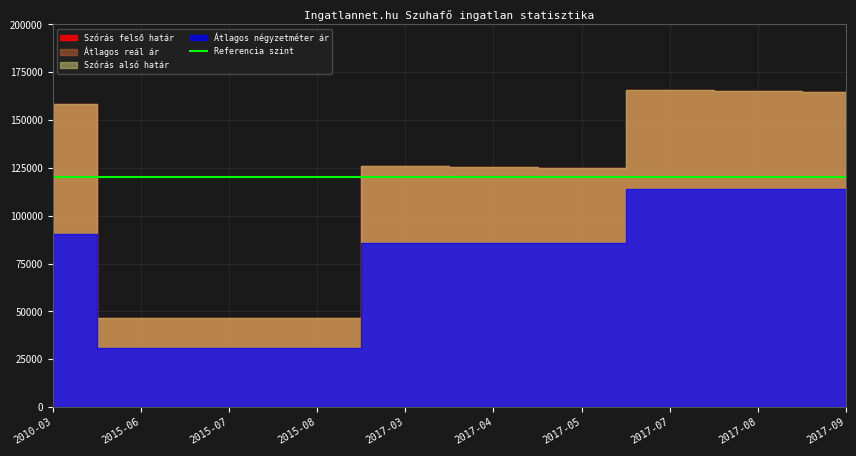

The value of Szórás felső határ at 2017-04 is 203039. True or false?

False